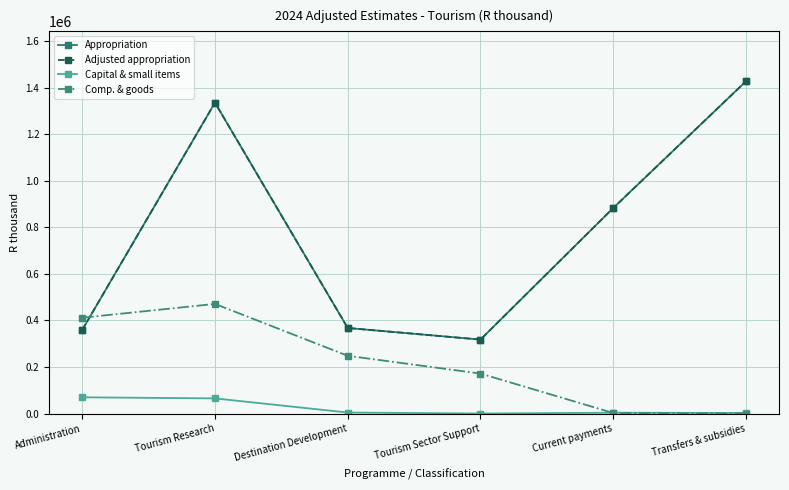

What is the difference between the Appropriation values at Tourism Sector Support and Transfers & subsidies?

1109553